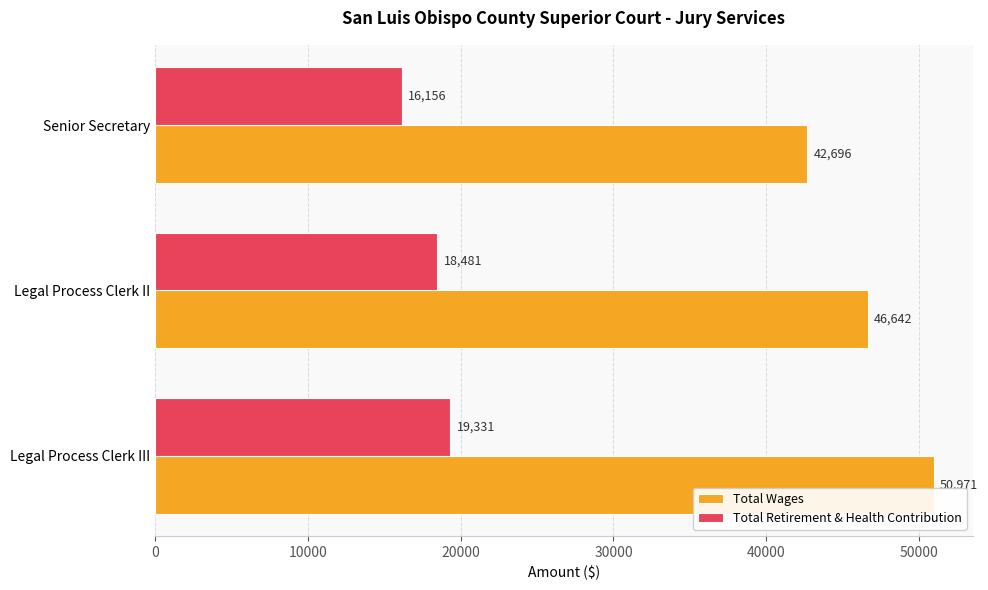

Count the Total Retirement & Health Contribution values in the range 16156 to 19331.

3